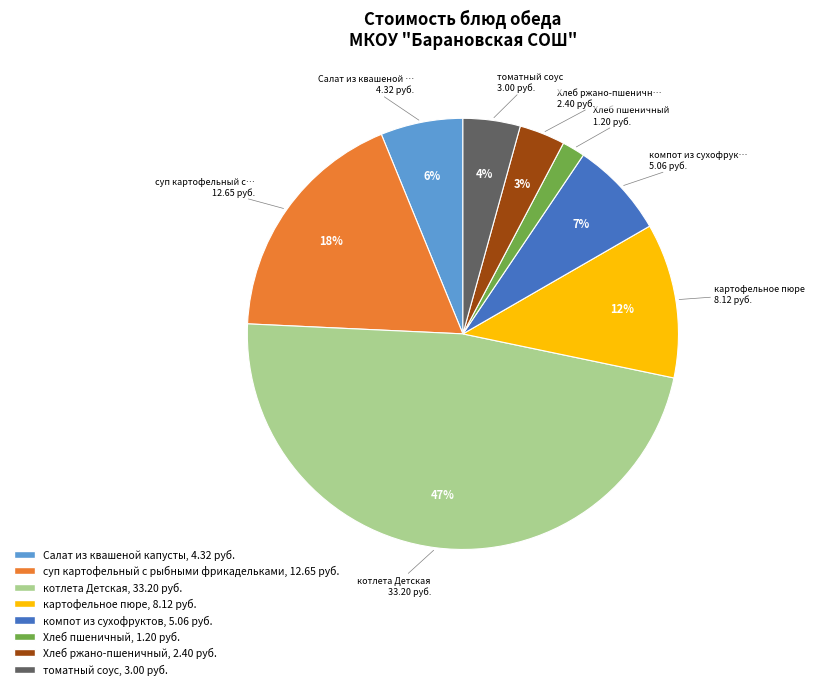

To the nearest percent, what is the average slice percentage?

12%